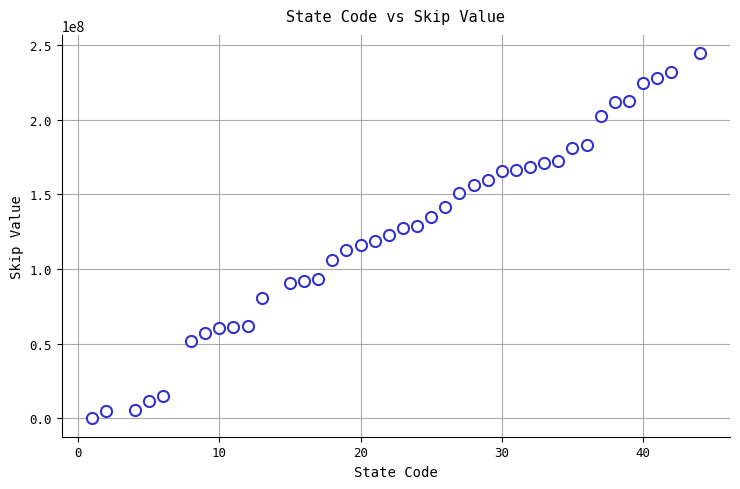

What is the range of Y values (max minus min)?

244542965